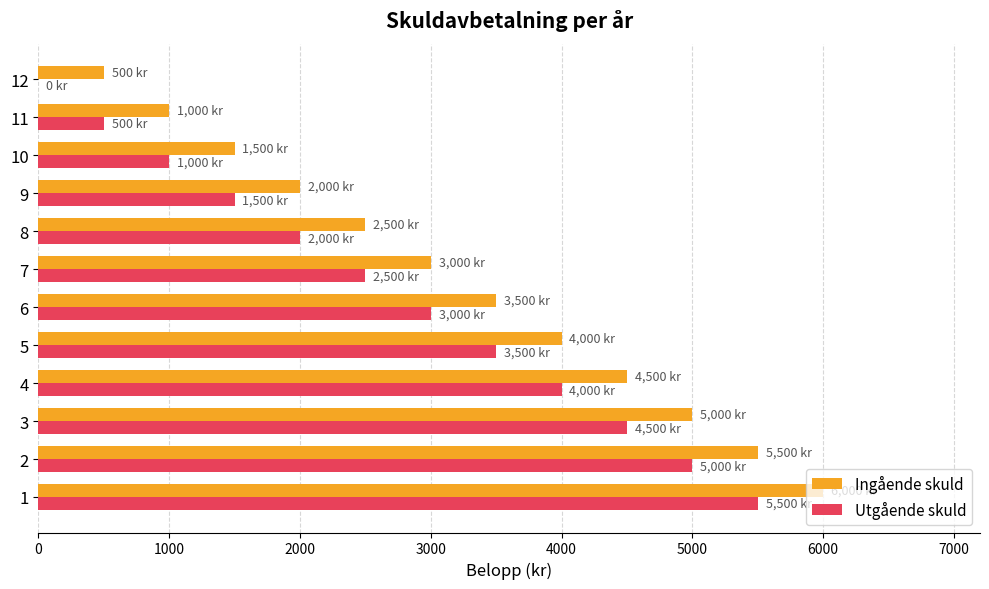

What are all the series names shown in the legend?

Ingående skuld, Utgående skuld